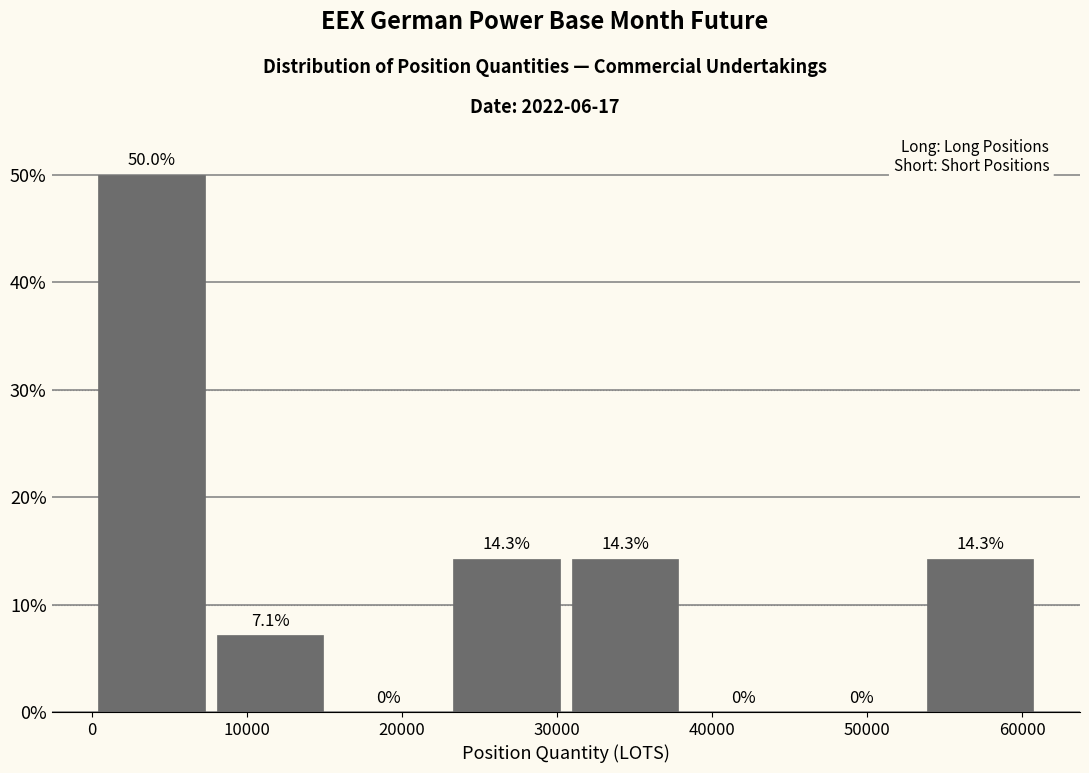

Reading left to right, list every bar in this chart as the range it spans on the x-axis followed by its height. The bar edges are not printed on the chart, so give them approximately, as read against the axis.

0 to 8000: 50.0
8000 to 15000: 7.1
15000 to 23000: 0.0
23000 to 31000: 14.3
31000 to 38000: 14.3
38000 to 46000: 0.0
46000 to 53000: 0.0
53000 to 61000: 14.3